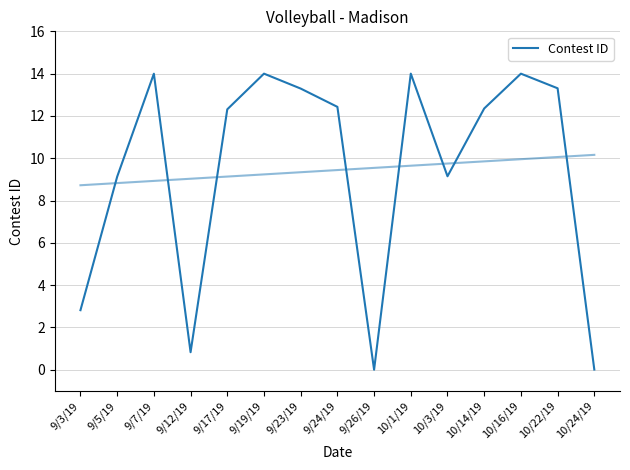

What is the approximate value at 10/16/19?

14.0